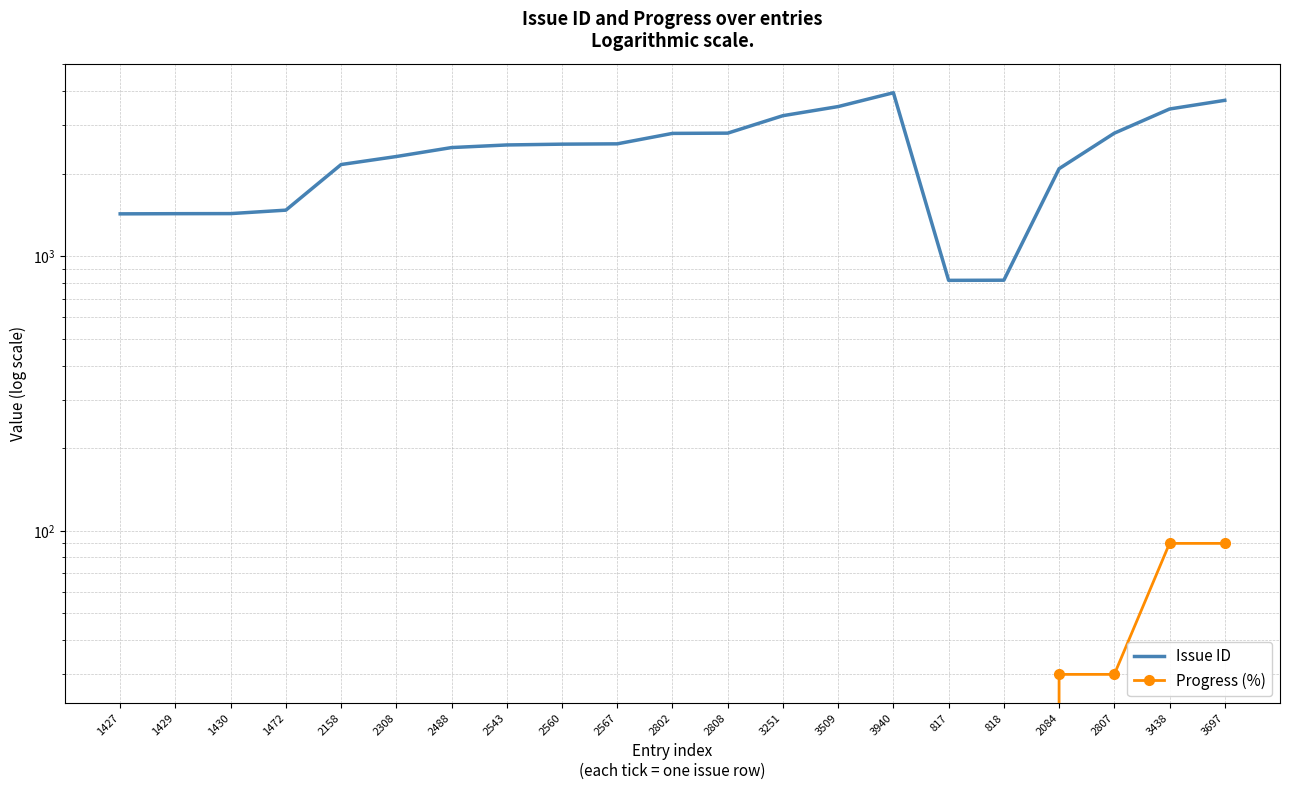

Rank the series by their average value, from lowest to highest.

Progress (%), Issue ID